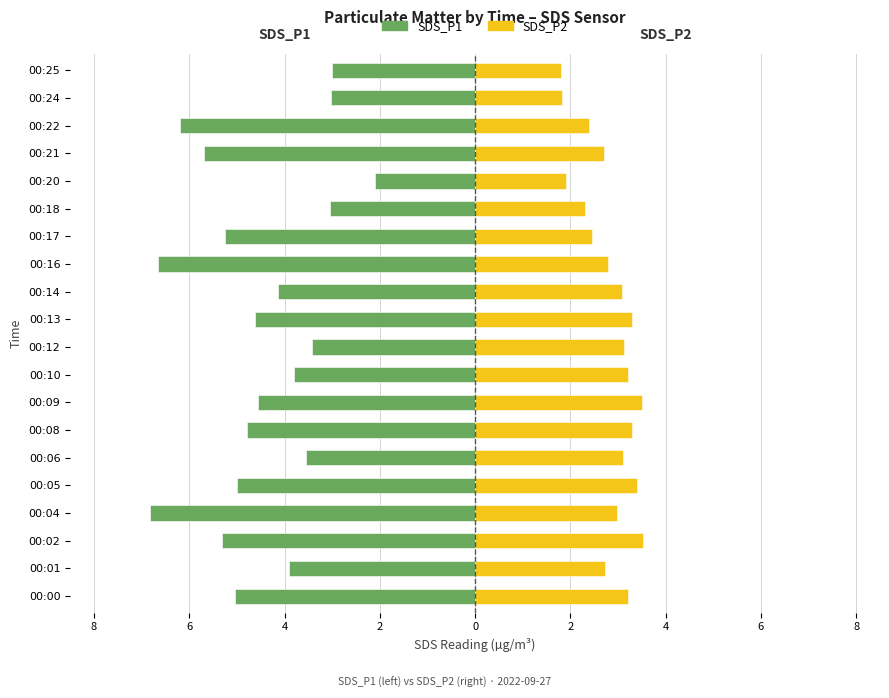

What is the spread (max minus min) of values at 4?

8.8